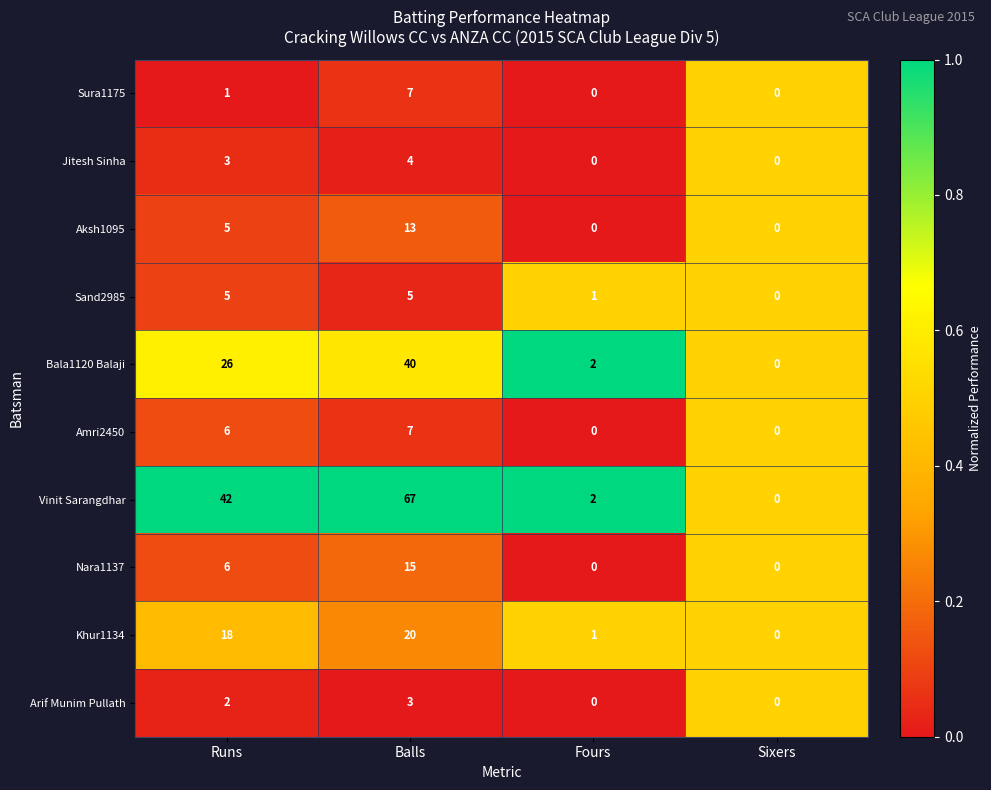

Which series has the largest range (max minus min)?

Vinit Sarangdhar